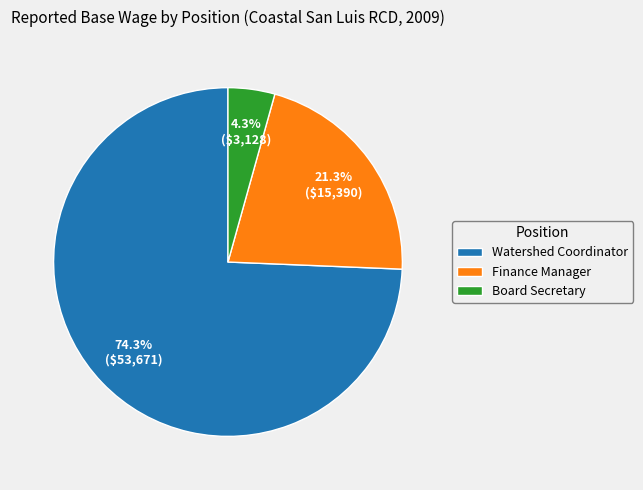

Rank the categories by value from highest to lowest.

Watershed Coordinator, Finance Manager, Board Secretary